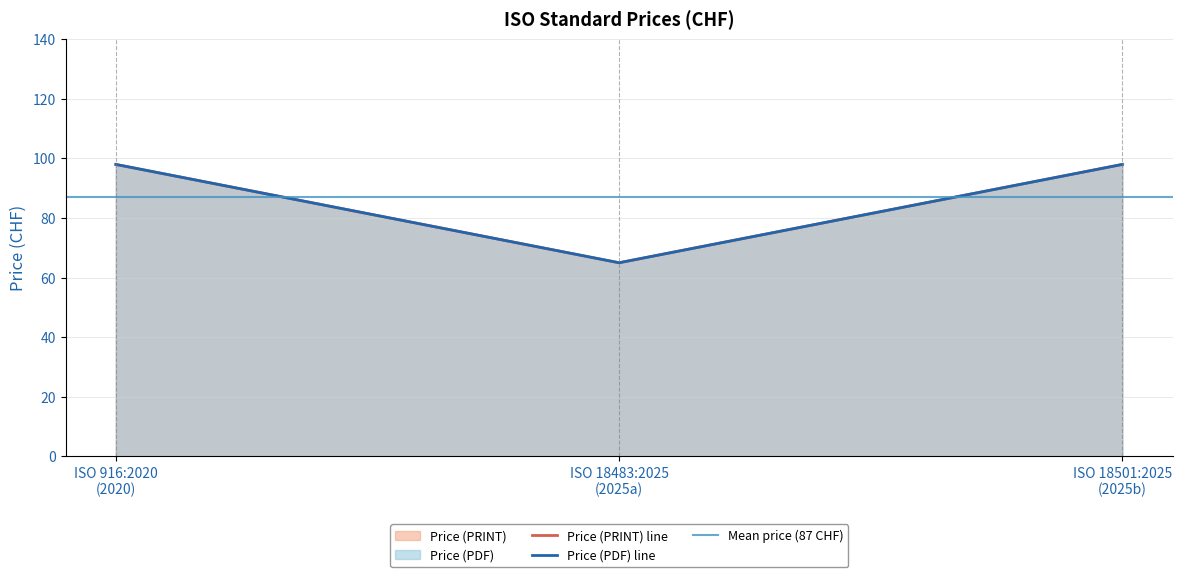

What is the maximum value shown in the chart?

98